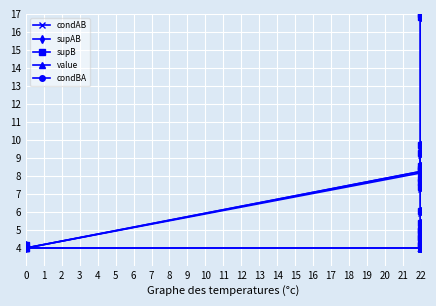

True or false: supB and condAB cross at least once.

False